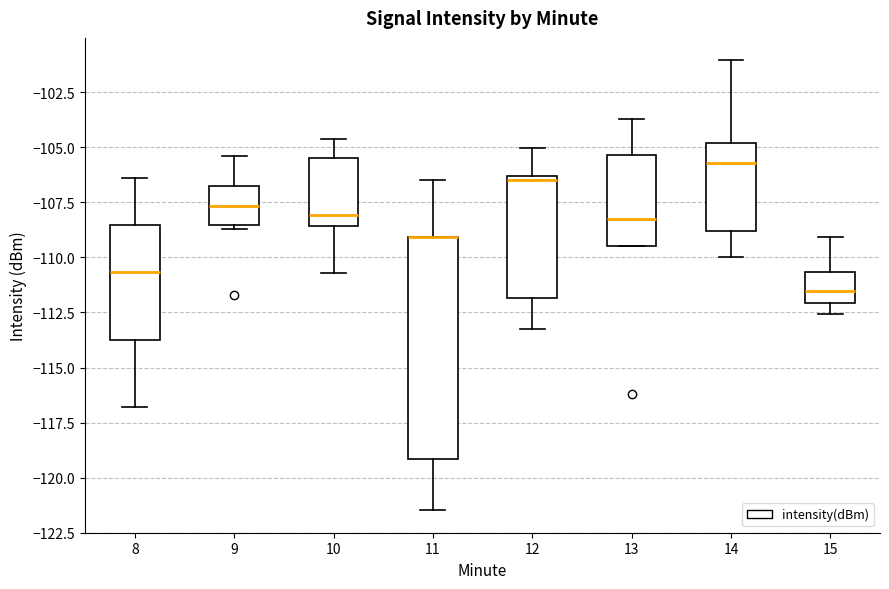

Reading left to right, transcribe this box plot: for each box, give where its median line is, the range the box spans, and where its two whiskers end, as read against the y-axis. The values are not printed on the chart, so give them approximately, as read against the axis.

8: median -110.5, box -113.5 to -108.5, whiskers -117.0 to -106.5
9: median -107.5, box -108.5 to -106.5, whiskers -108.5 (just below the box's lower edge) to -105.5
10: median -108.0, box -108.5 to -105.5, whiskers -110.5 to -104.5
11: median -109.0 (drawn on the box's upper edge), box -119.0 to -109.0, whiskers -121.5 to -106.5
12: median -106.5 (just below the box's upper edge), box -112.0 to -106.5, whiskers -113.5 to -105.0
13: median -108.0, box -109.5 to -105.5, whiskers -109.5 to -103.5
14: median -105.5, box -109.0 to -105.0, whiskers -110.0 to -101.0
15: median -111.5, box -112.0 to -110.5, whiskers -112.5 to -109.0